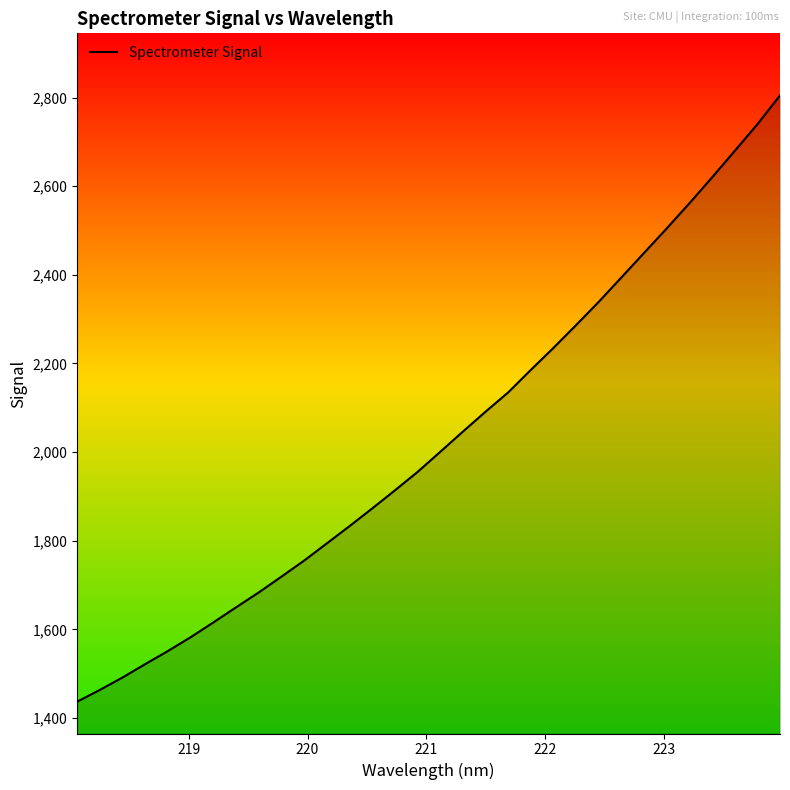

What is the smallest value displayed?

1436.6